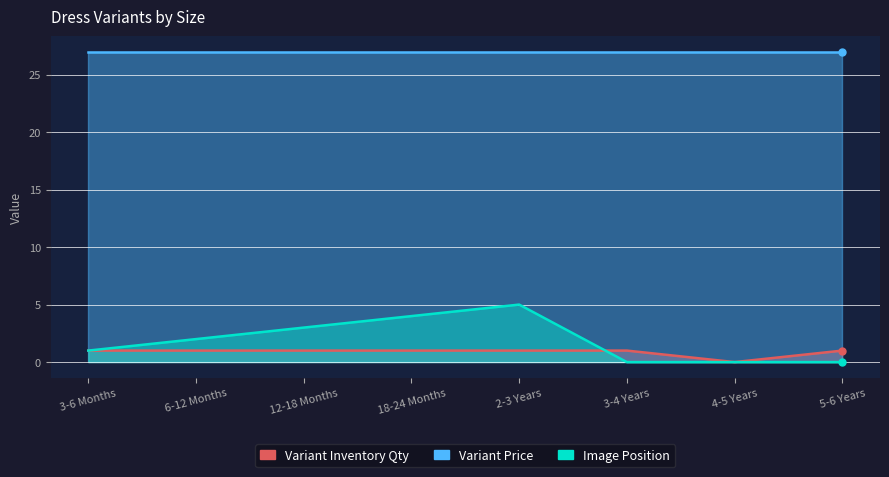

What is the average value of the Variant Inventory Qty series?

1